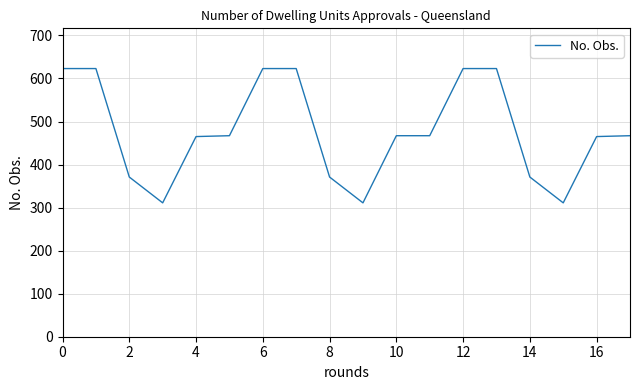

What is the difference between the maximum and minimum values?

312